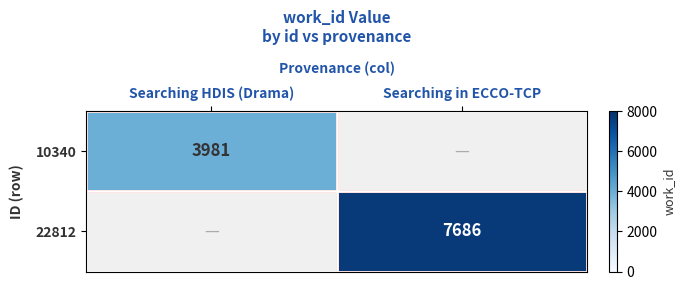

The 22812 series shows 3179 at Searching in ECCO-TCP. True or false?

False